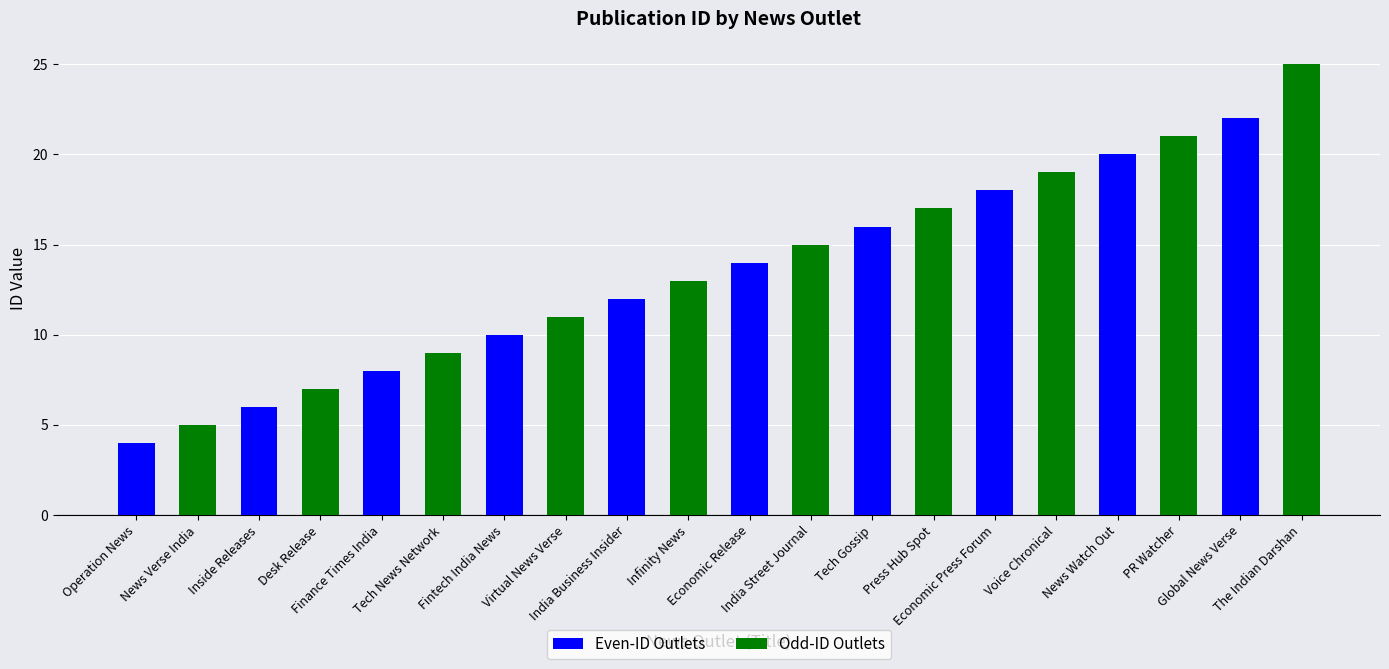

What is the value of the Even-ID Outlets bar at the 13th from the left?

16